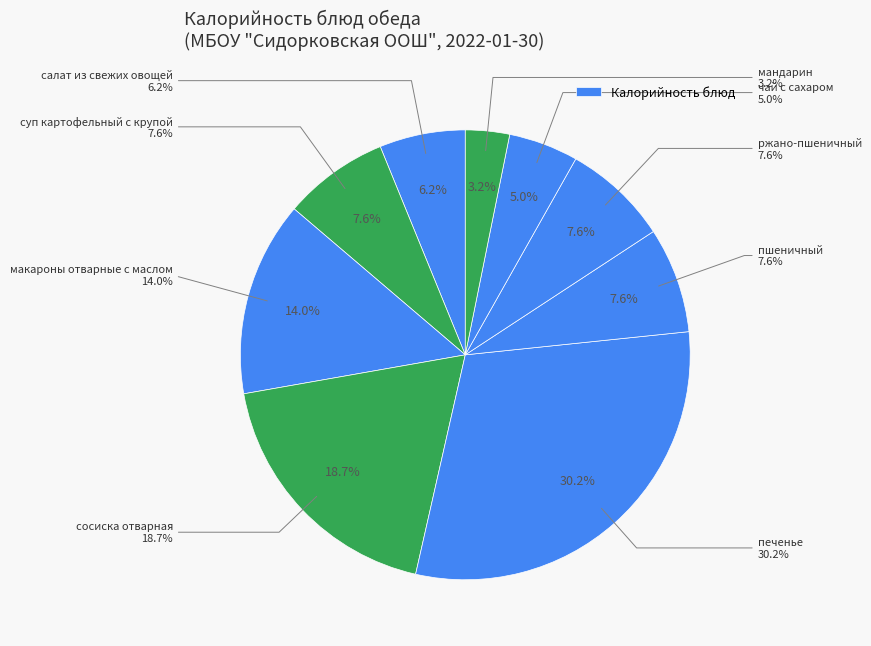

What is the largest slice in the pie chart?

печенье